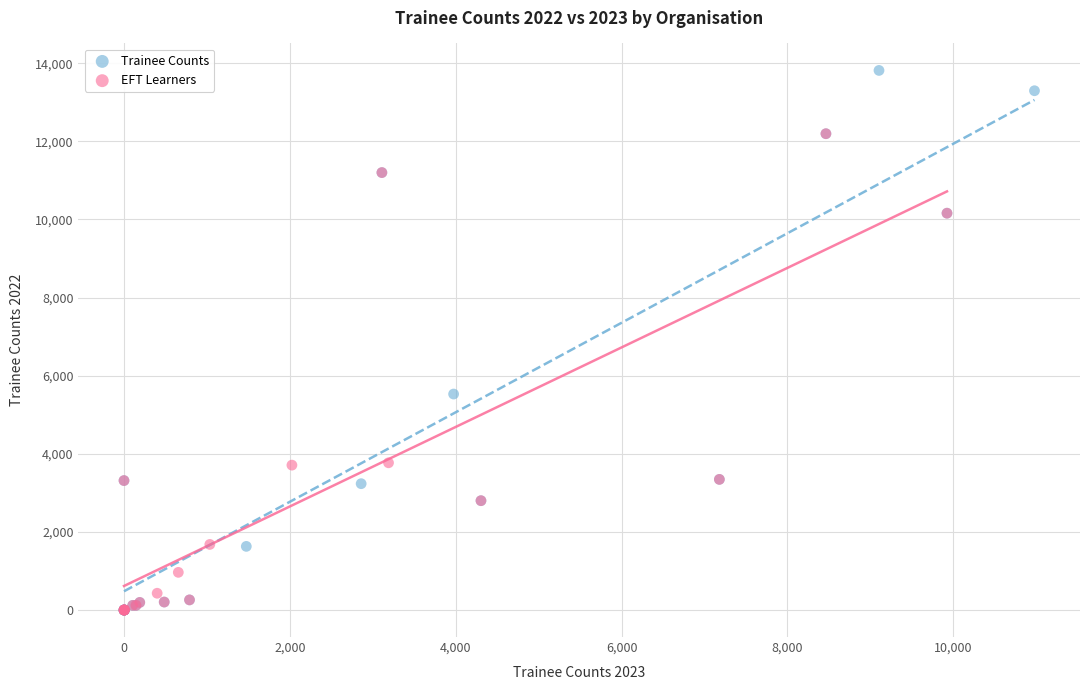

Which series has the widest spread of Y values?

Trainee Counts